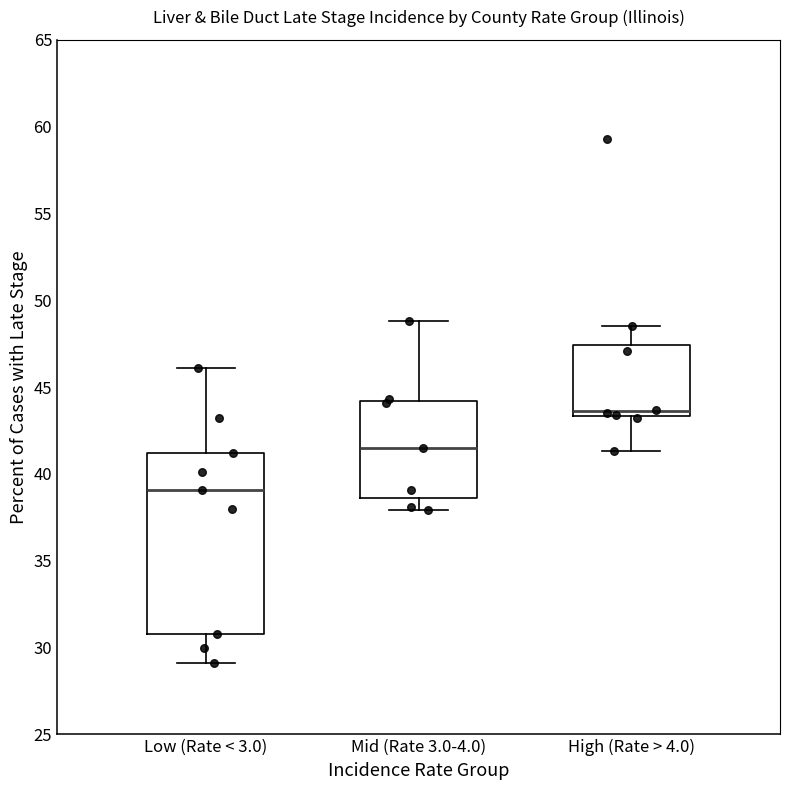

Reading left to right, read every box against the y-axis: the position of its median line, the range the box covers, and the ends of its whiskers. The values are not printed on the chart, so give them approximately, as read against the axis.

Low (Rate < 3.0): median 39.0, box 31.0 to 41.0, whiskers 29.0 to 46.0
Mid (Rate 3.0-4.0): median 41.5, box 38.5 to 44.0, whiskers 38.0 to 49.0
High (Rate > 4.0): median 43.5 (just above the box's lower edge), box 43.5 to 47.5, whiskers 41.5 to 48.5